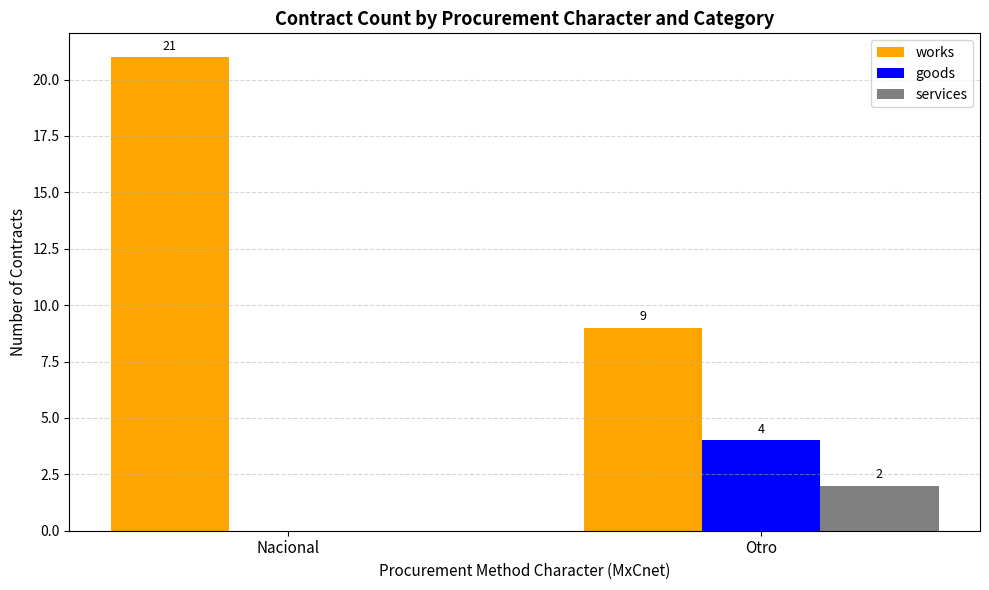

What are all the series names shown in the legend?

works, goods, services